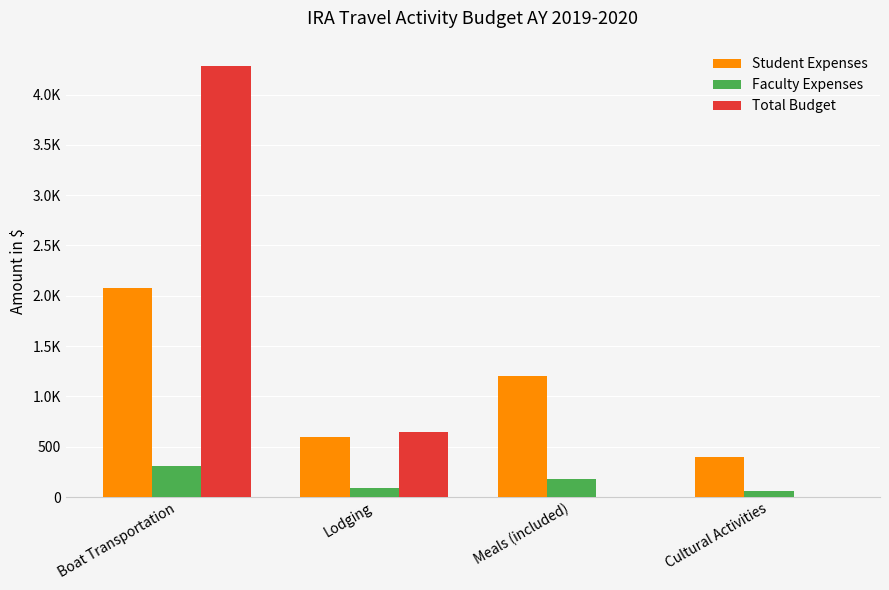

Does the chart contain stacked bars?

No